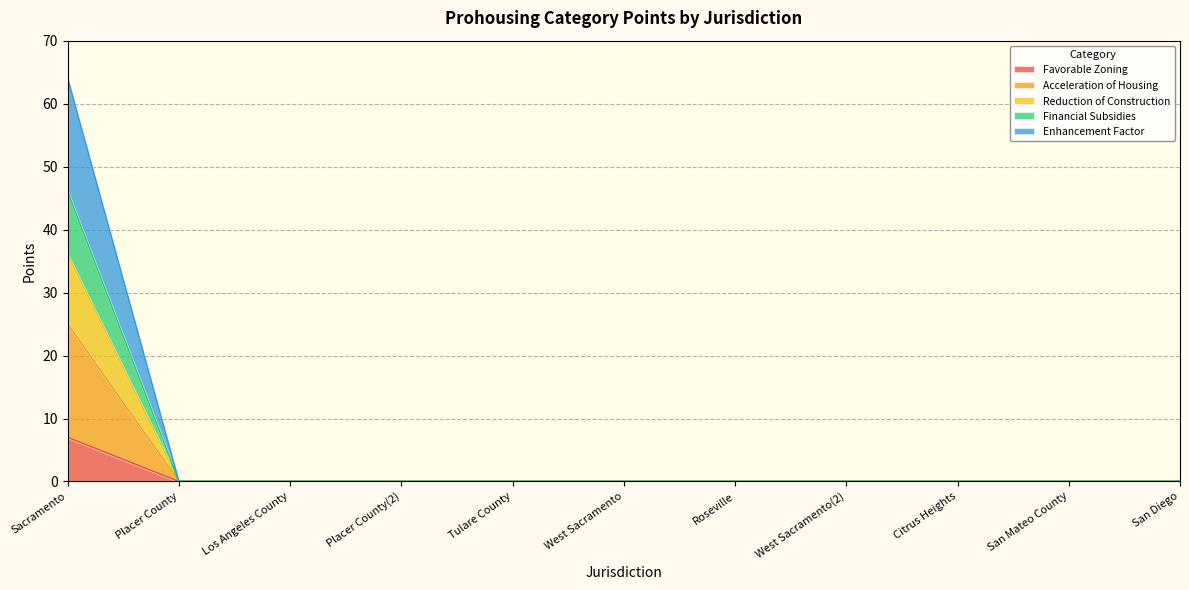

How many lines are shown in the chart?

5